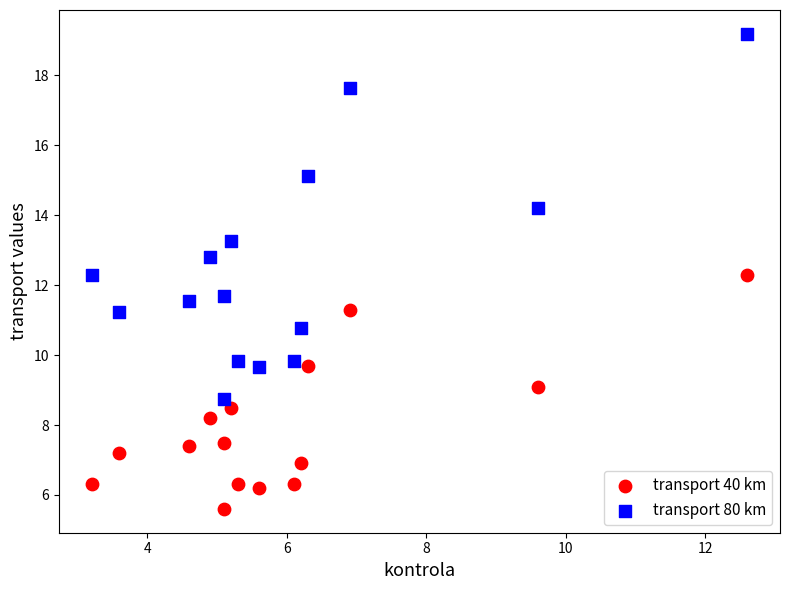

Which series has the widest spread of Y values?

transport 80 km